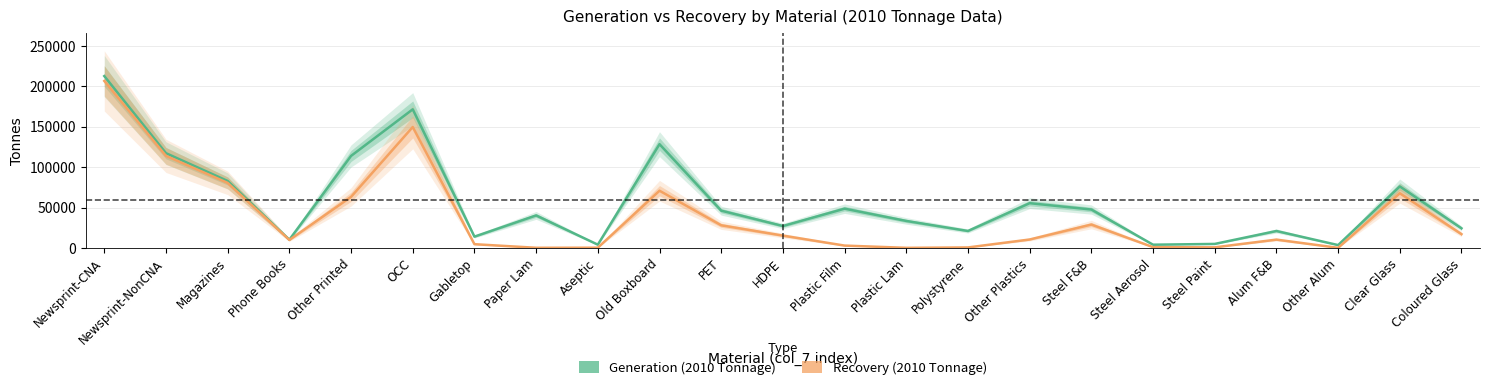

What is the minimum value for Recovery (2010 Tonnage)?

336.1